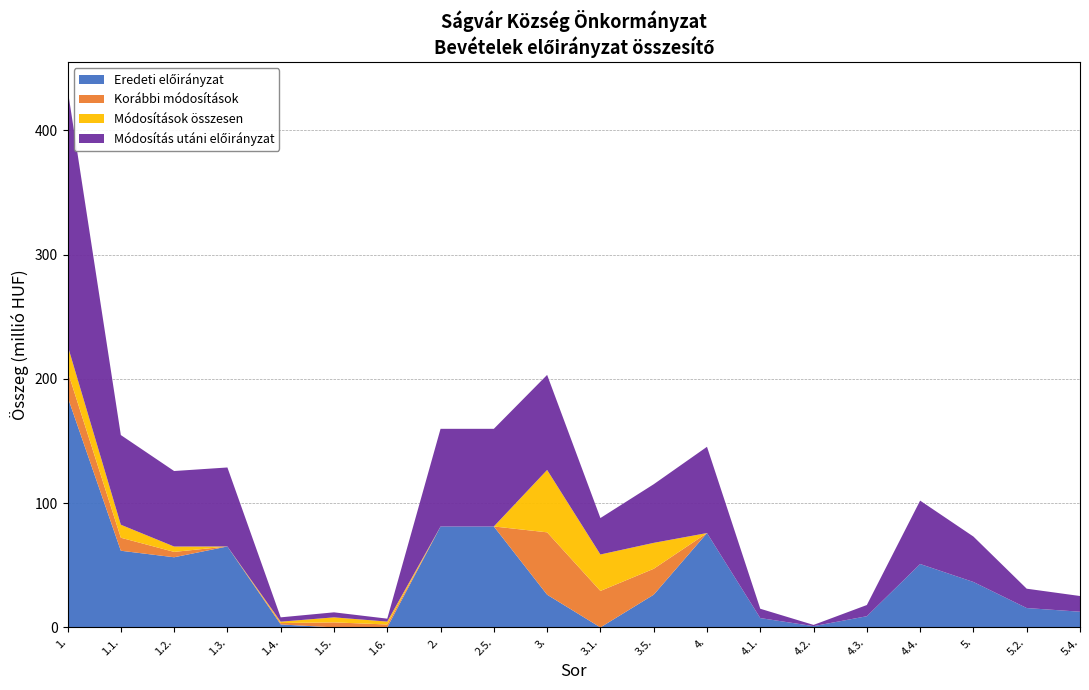

Reading left to right, list all the values displayed in this chart.

Eredeti előirányzat: 1.=185588582	1.1.=61671420	1.2.=56423330	1.3.=65116932	1.4.=2376900	1.5.=0	1.6.=0	2.=81199000	2.5.=81199000	3.=26294000	3.1.=0	3.5.=26294000	4.=75900000	4.1.=7500000	4.2.=1000000	4.3.=9000000	4.4.=51000000	5.=36540000	5.2.=15565000	5.4.=12624000
Korábbi módosítások: 1.=20707616	1.1.=10468408	1.2.=4319850	1.3.=-1569285	1.4.=1110298	1.5.=4036800	1.6.=2341545	2.=-2638700	2.5.=-2638700	3.=50185000	3.1.=29325000	3.5.=20860000	4.=-6500000	4.1.=0	4.2.=0	4.3.=0	4.4.=0	5.=0	5.2.=0	5.4.=0
Módosítások összesen: 1.=20707616	1.1.=10468408	1.2.=4319850	1.3.=-1569285	1.4.=1110298	1.5.=4036800	1.6.=2341545	2.=-2638700	2.5.=-2638700	3.=50185000	3.1.=29325000	3.5.=20860000	4.=-6500000	4.1.=0	4.2.=0	4.3.=0	4.4.=0	5.=0	5.2.=0	5.4.=0
Módosítás utáni előirányzat: 1.=206296198	1.1.=72139828	1.2.=60743180	1.3.=63547647	1.4.=3487198	1.5.=4036800	1.6.=2341545	2.=78560300	2.5.=78560300	3.=76479000	3.1.=29325000	3.5.=47154000	4.=69400000	4.1.=7500000	4.2.=1000000	4.3.=9000000	4.4.=51000000	5.=36540000	5.2.=15565000	5.4.=12624000